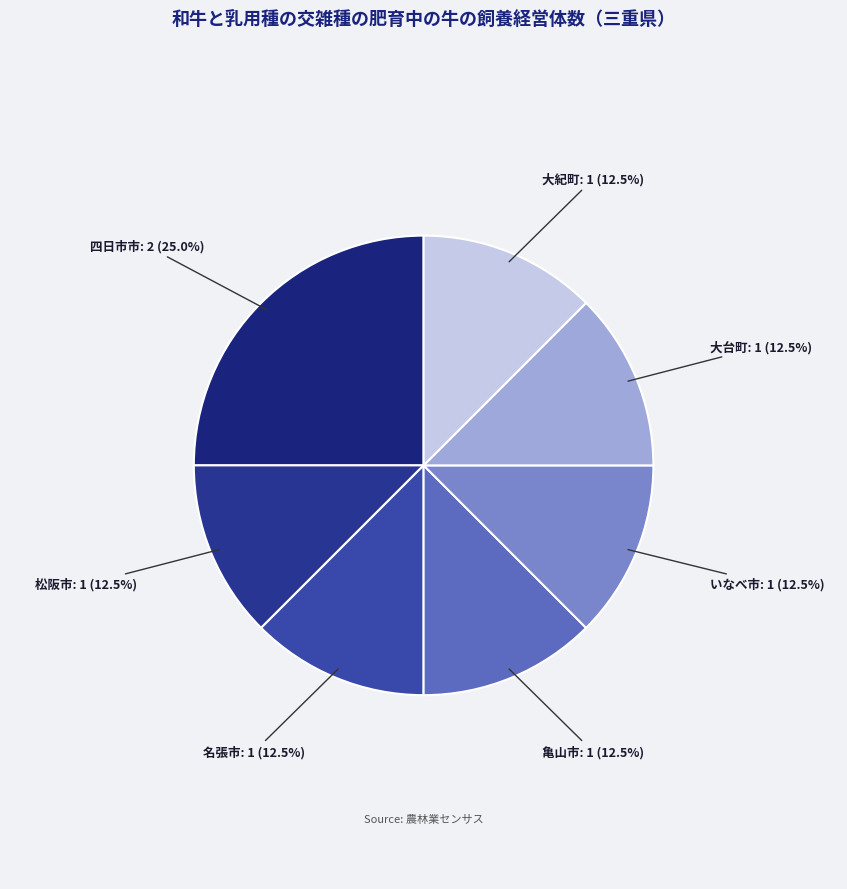

What is the smallest slice in the pie chart?

松阪市